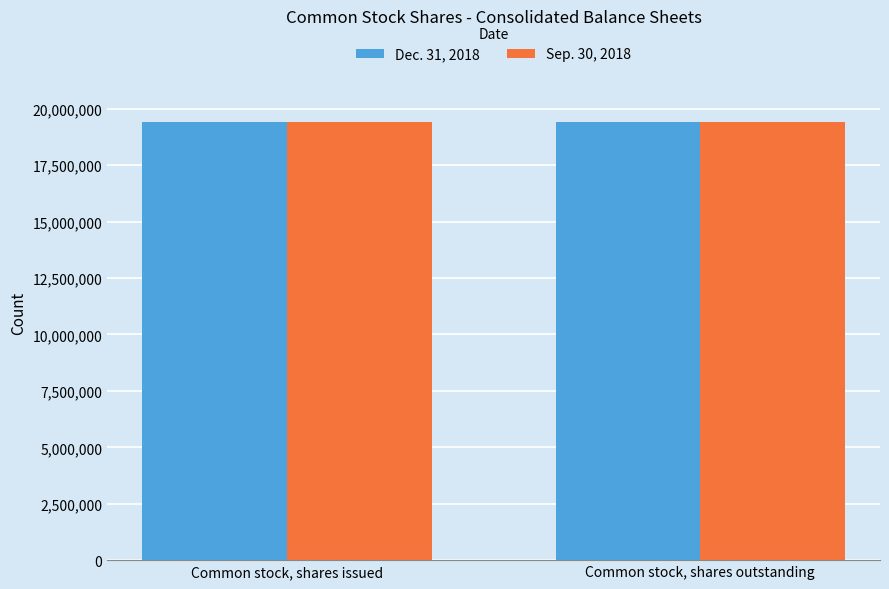

What is the spread (max minus min) of values at Common stock, shares issued?

40000